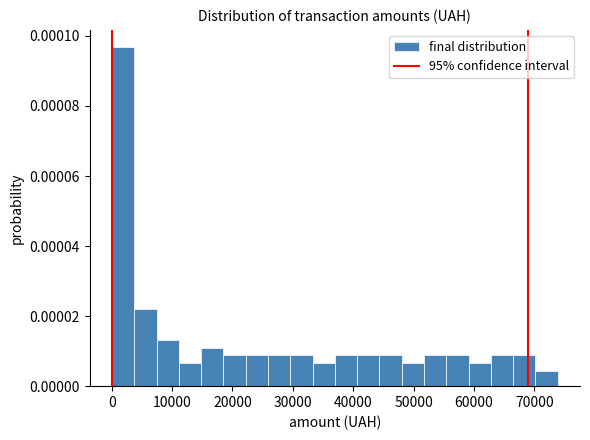

Around what value on the x-axis is the tallest bar? Give the approximate position of its centre, as read against the axis.

2000